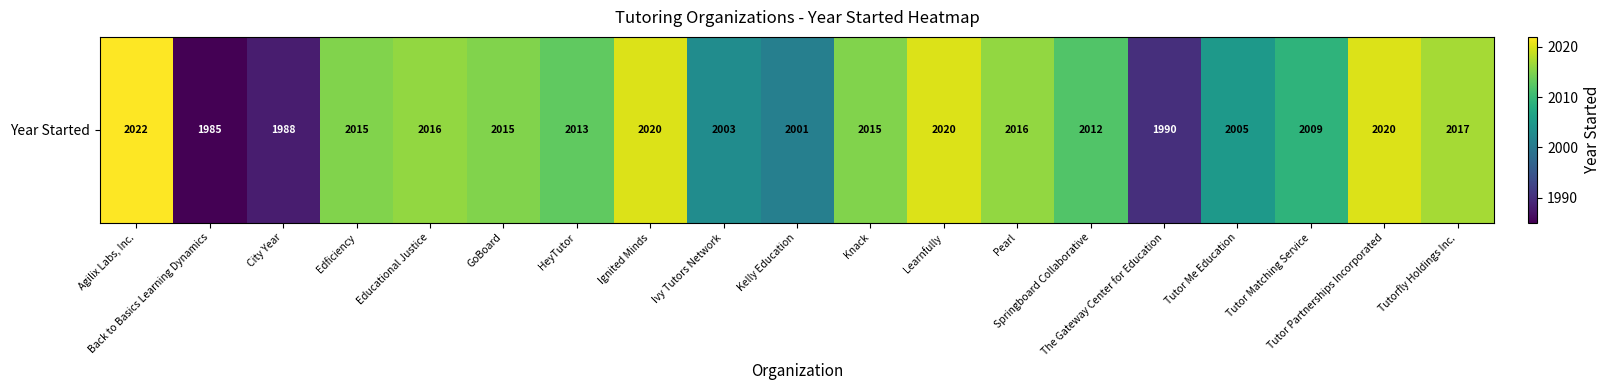

Count the number of categories in the chart.

19